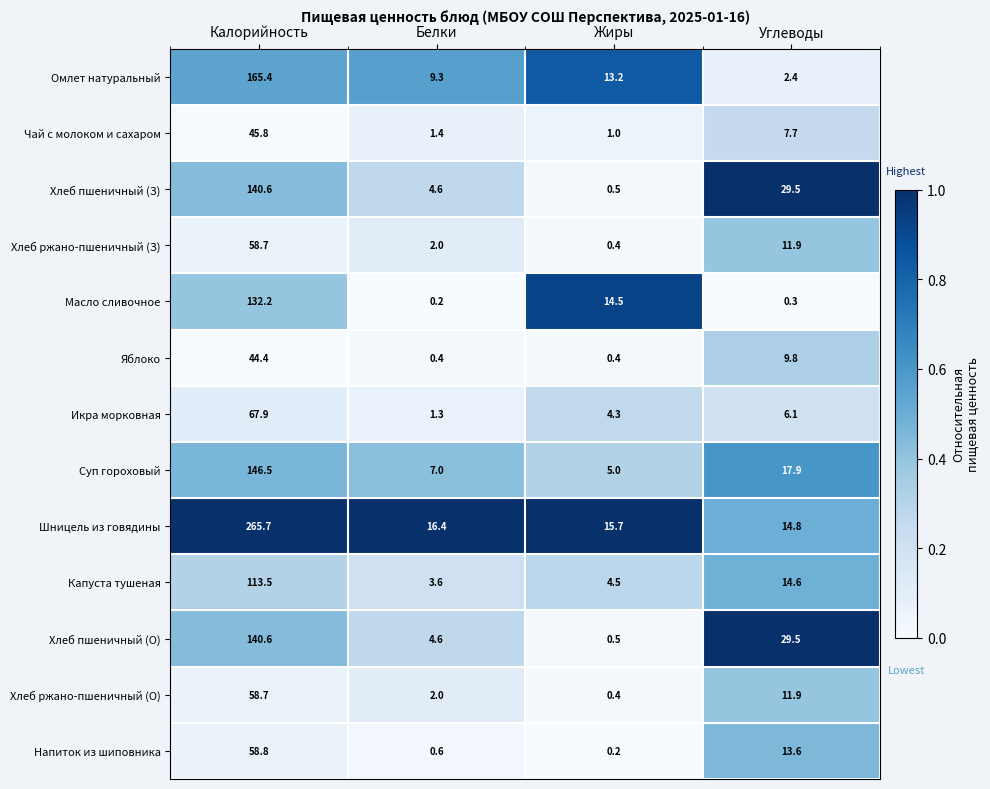

The Хлеб пшеничный (О) series shows 44.2 at Углеводы. True or false?

False